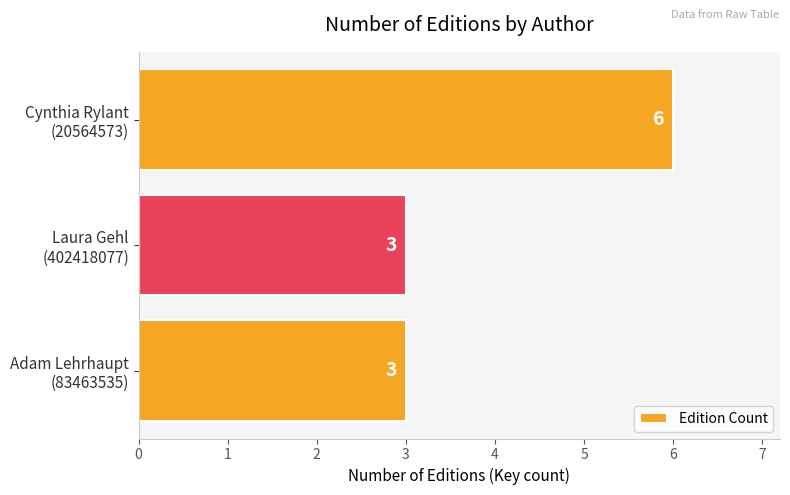

What is the average value?

4